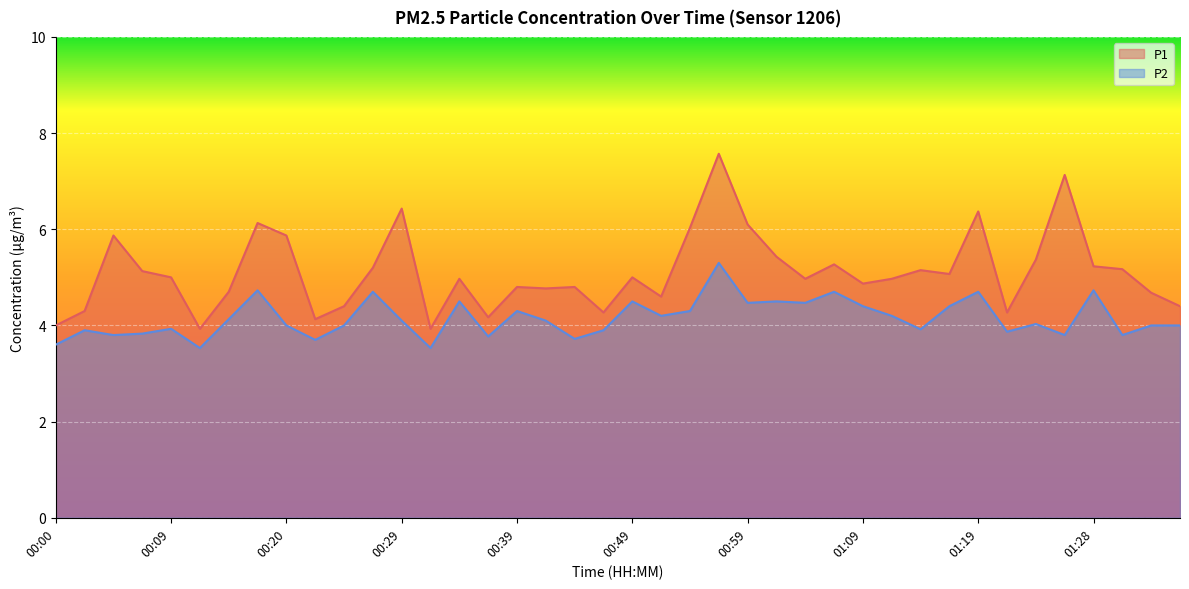

What is the difference between the second highest and second lowest values in the P2 series?

1.2